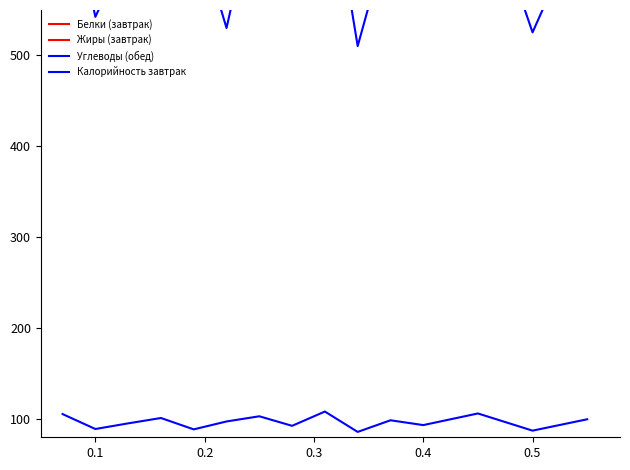

At how many categories does at least one series exceed 663?

4